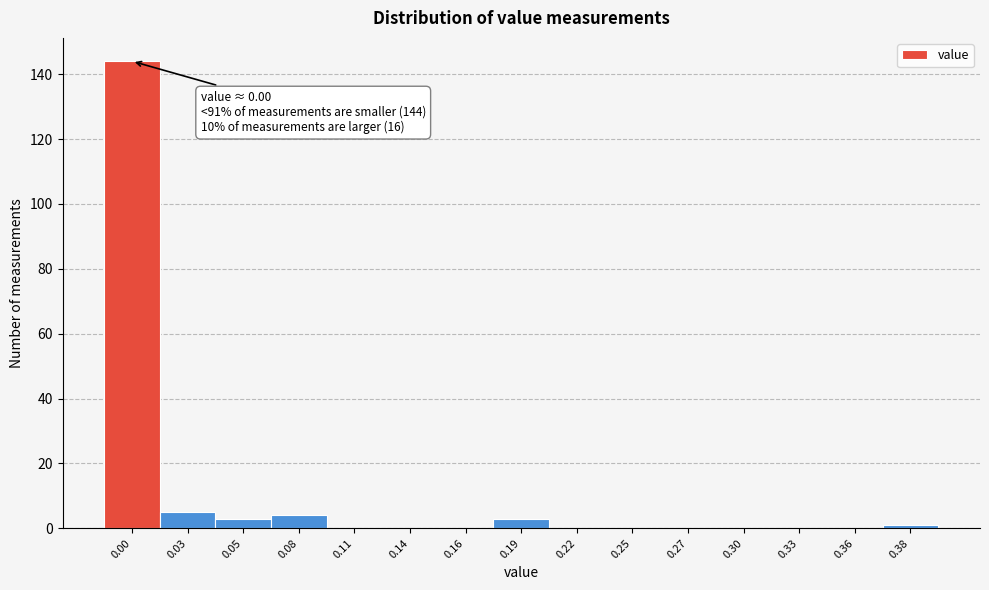

Reading left to right, what are all the values shown in this chart?

0.00=144	0.03=5	0.05=3	0.08=4	0.11=0	0.14=0	0.16=0	0.19=3	0.22=0	0.25=0	0.27=0	0.30=0	0.33=0	0.36=0	0.38=1